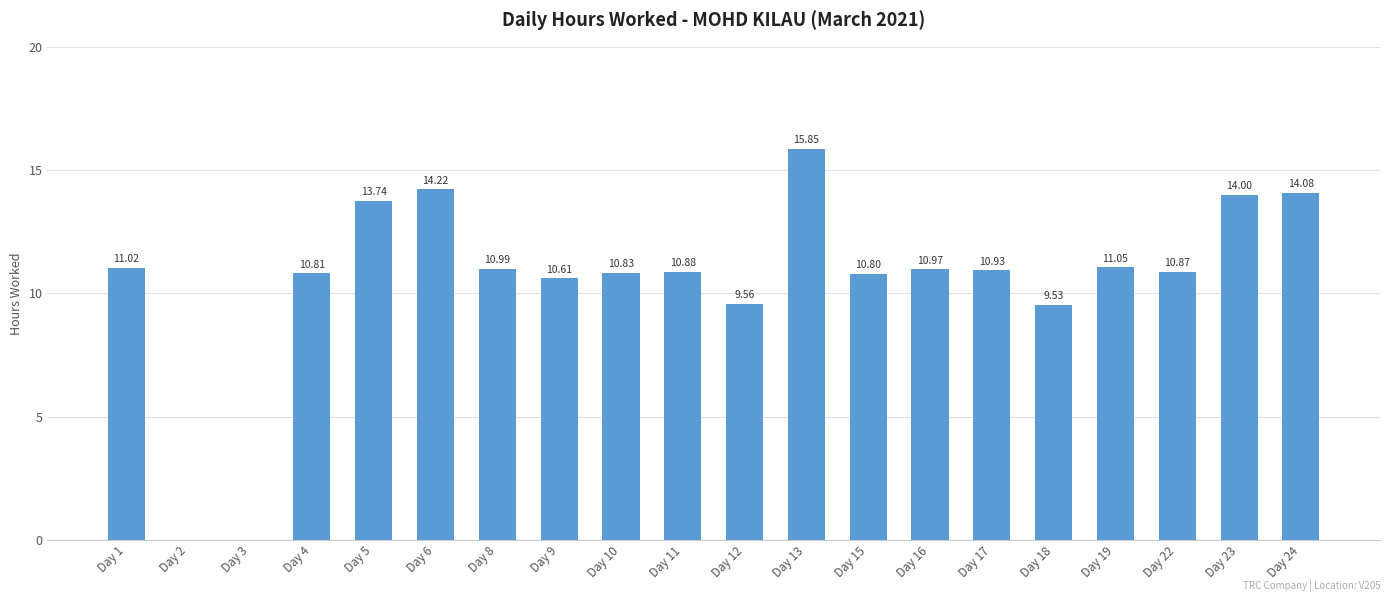

What is the sum of the values at Day 18 and Day 16?

20.5